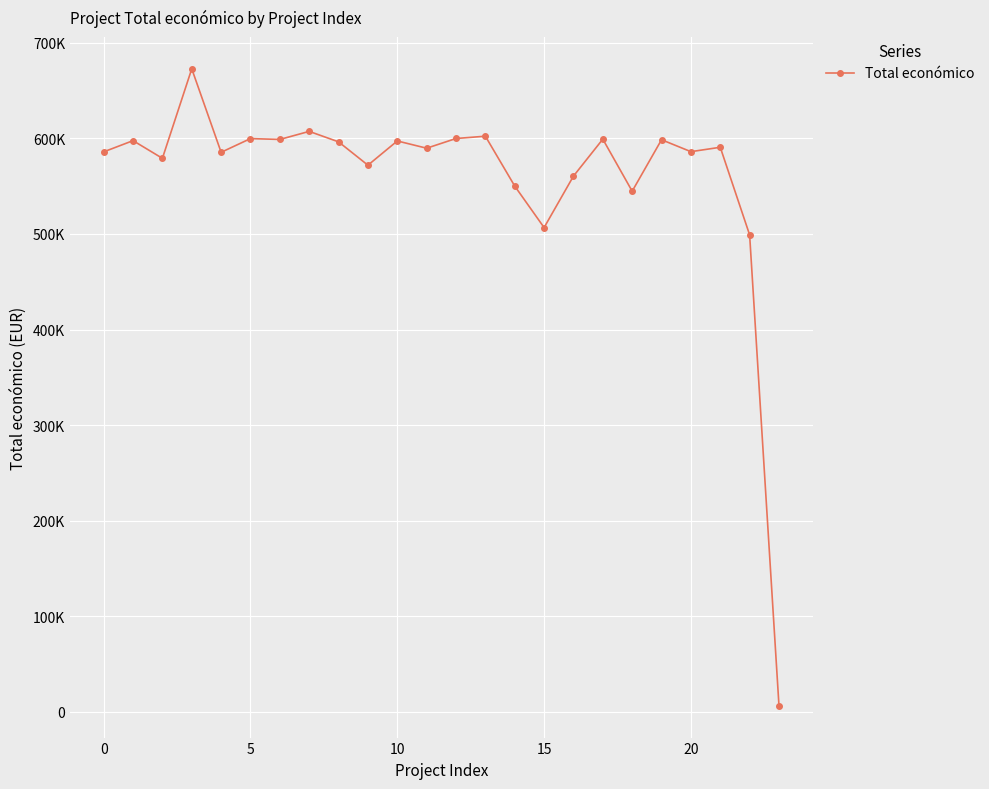

How many points are higher than both their immediate neighbors (excluding endpoints)?

9